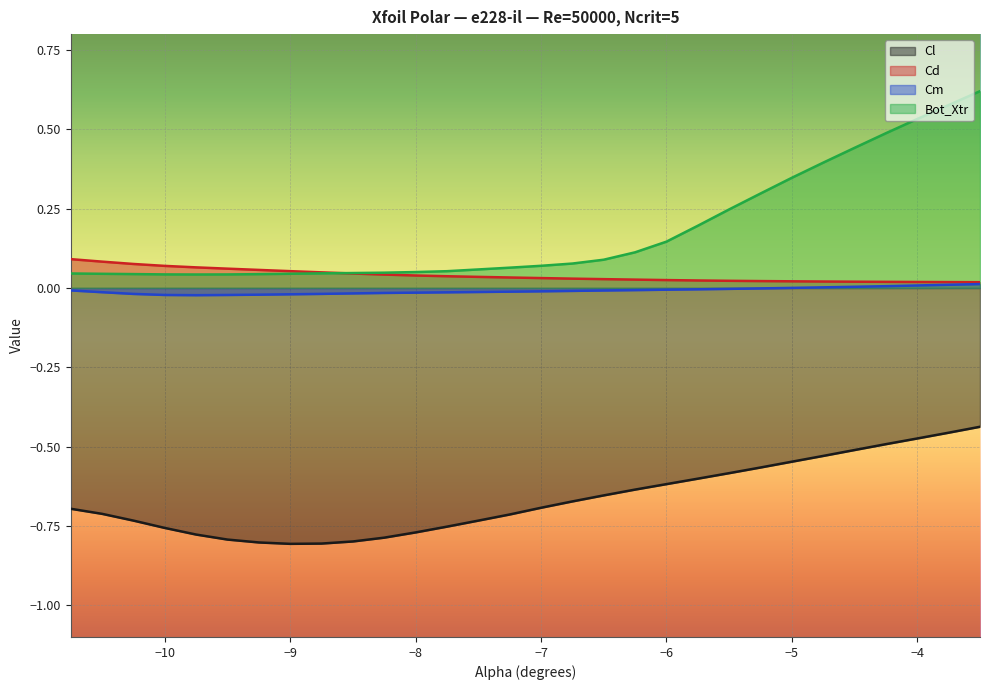

Rank the series at -8.25 from highest to lowest value.

Bot_Xtr, Cd, Cm, Cl